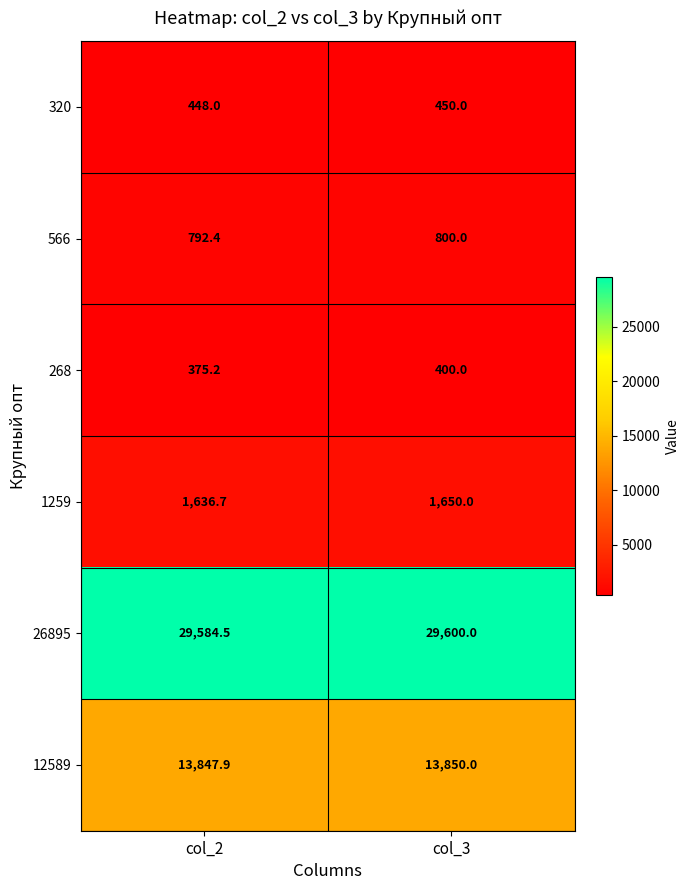

Reading left to right, list all the values displayed in this chart.

320: col_2=448.0	col_3=450.0
566: col_2=792.4	col_3=800.0
268: col_2=375.2	col_3=400.0
1259: col_2=1636.7	col_3=1650.0
26895: col_2=29584.5	col_3=29600.0
12589: col_2=13847.9	col_3=13850.0